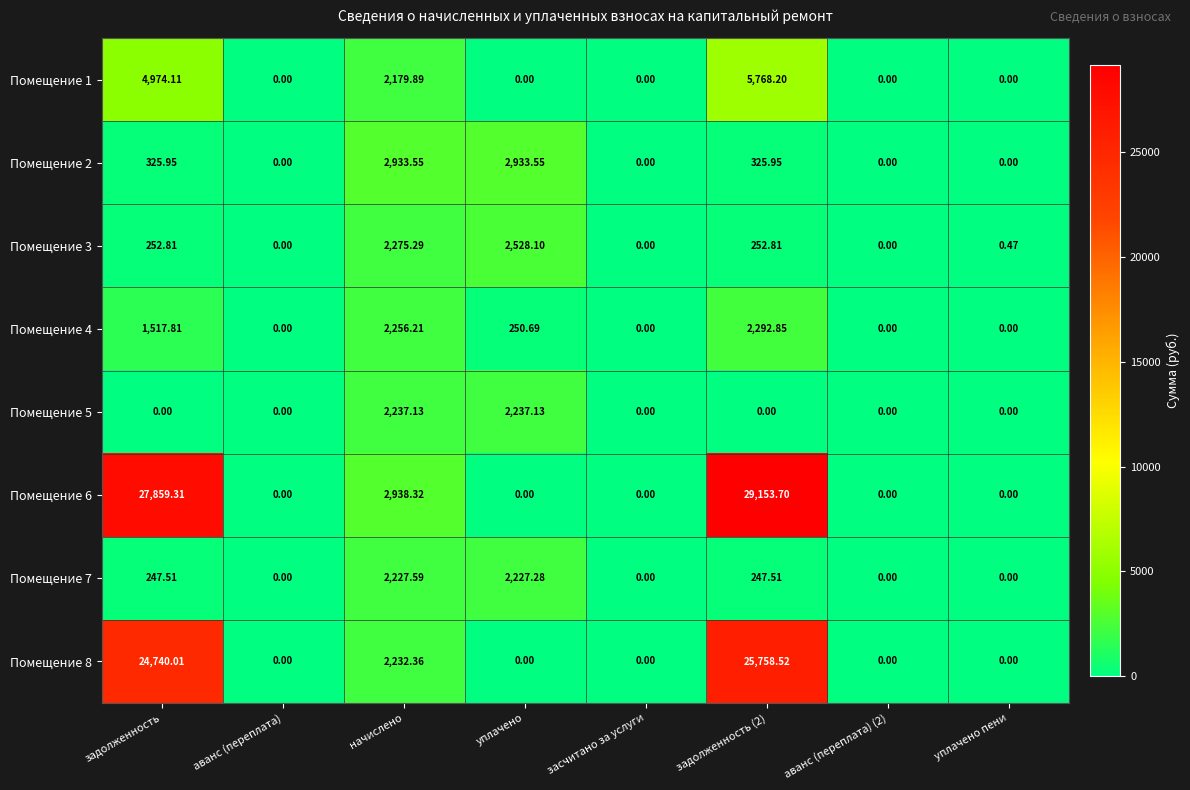

How many categories are shown in the chart?

8